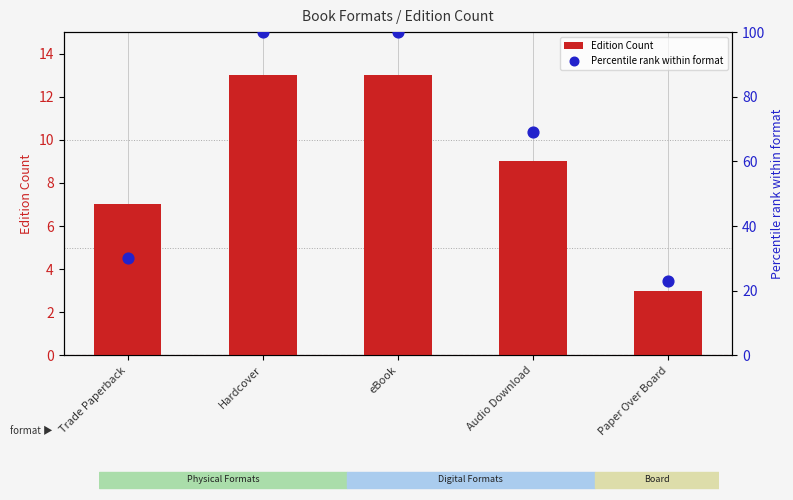

At how many categories does at least one series exceed 15?

5